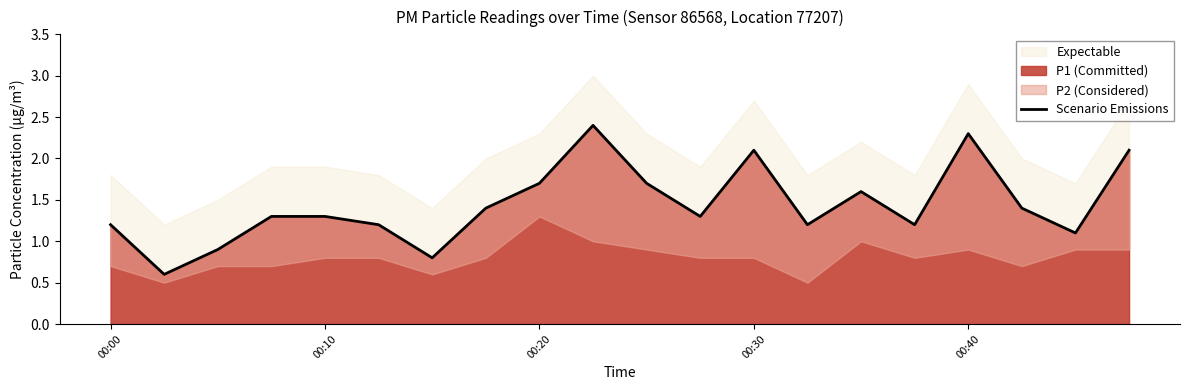

What is the highest value of the P1 (Committed) series?

2.4